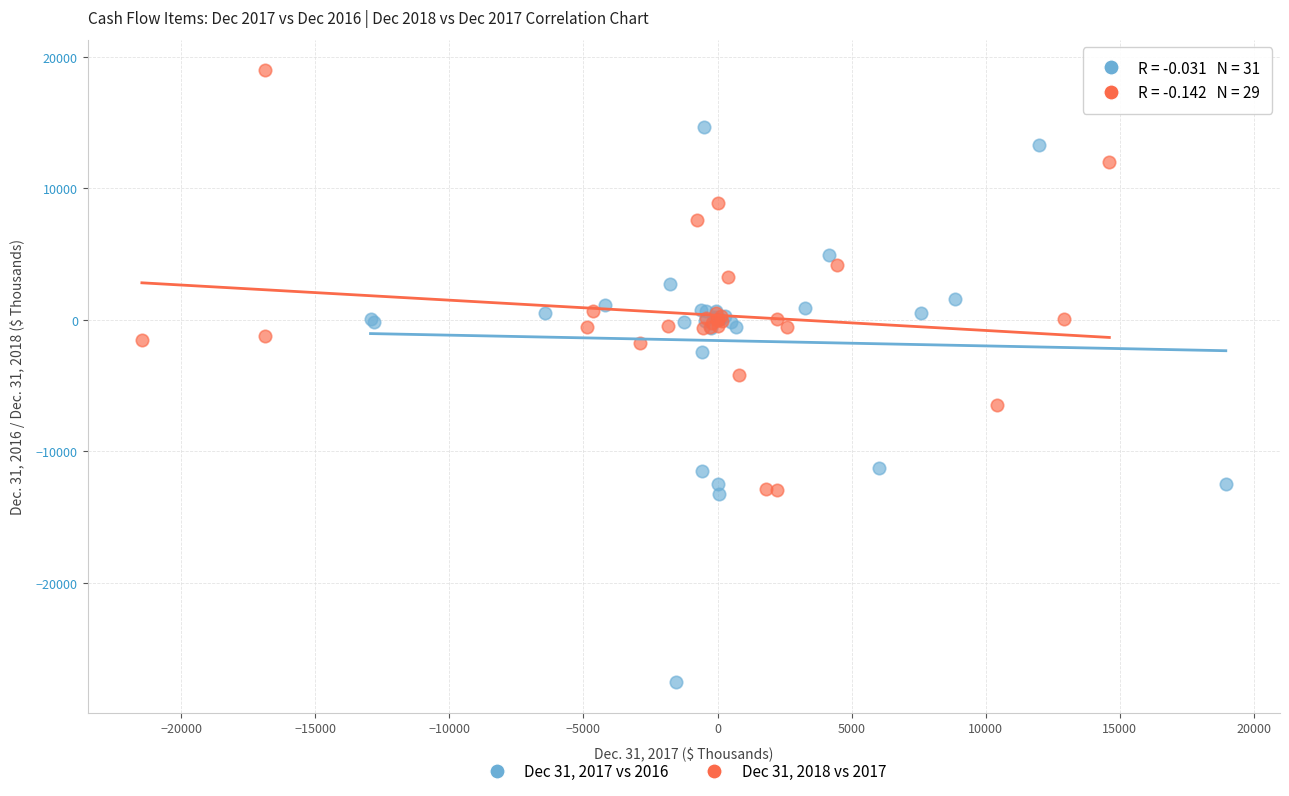

Which series has the widest spread of Y values?

Dec 31, 2017 vs 2016